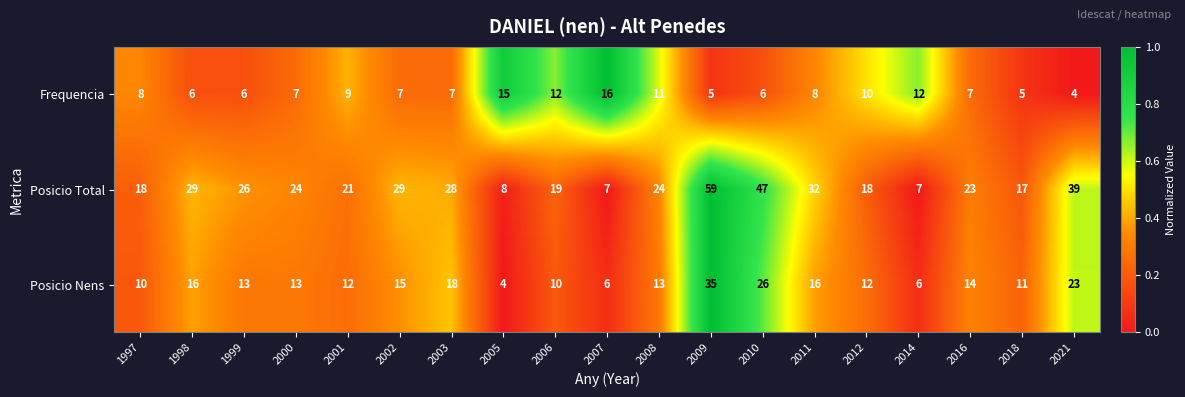

At which category is the sum across all series the highest?

2009